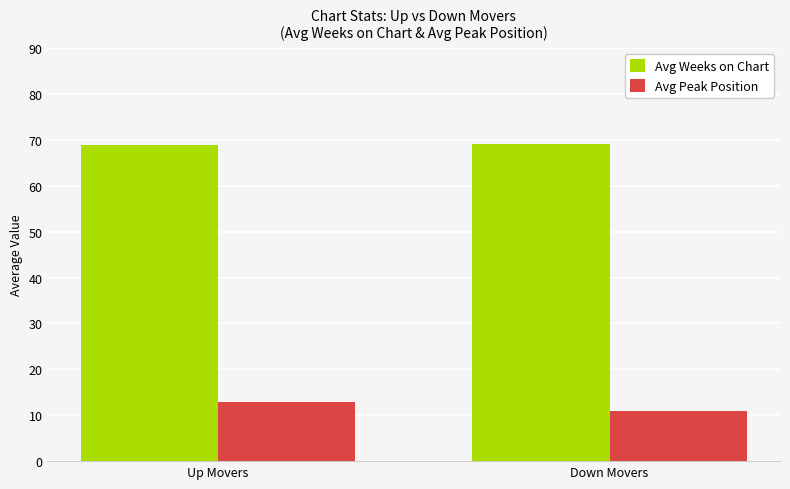

True or false: Avg Peak Position has a value of 12.8 at Up Movers.

True